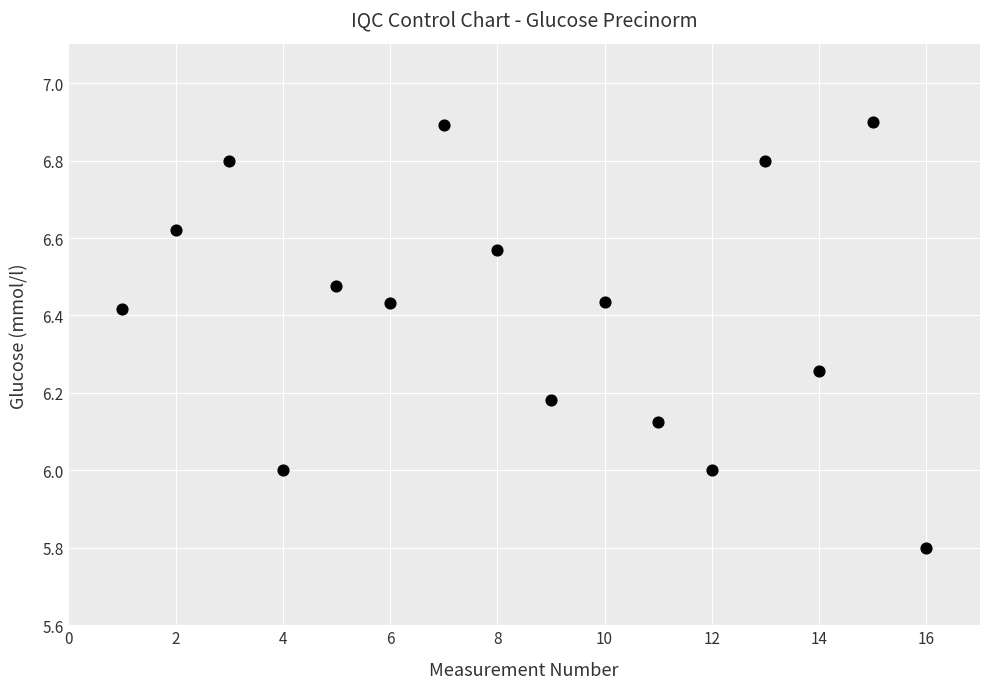

What is the range of X values (max minus min)?

15.0